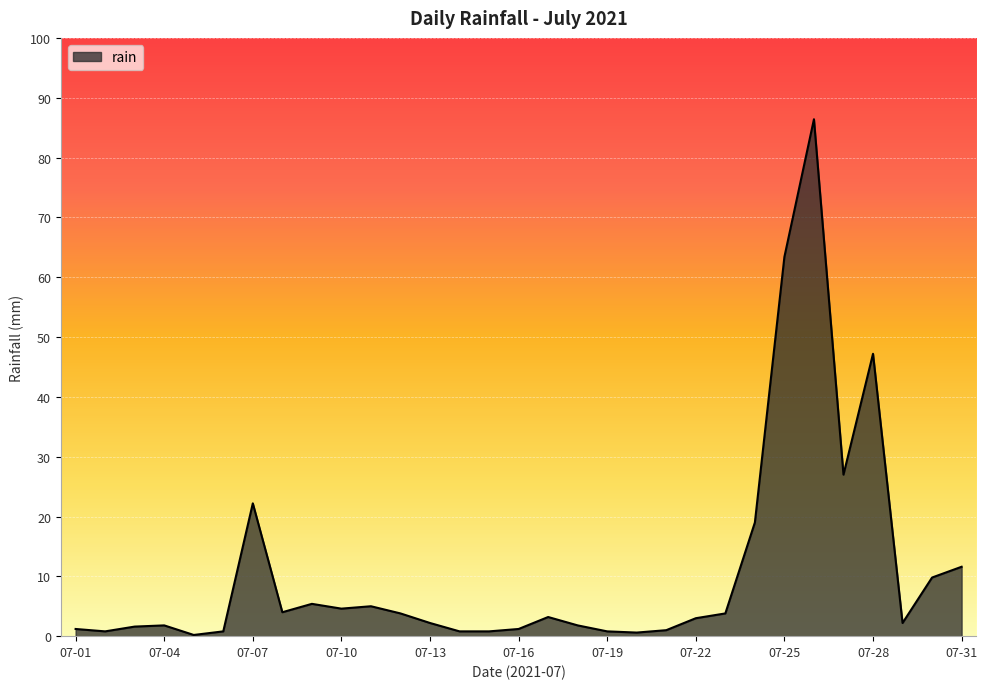

What is the greatest value displayed?

86.4